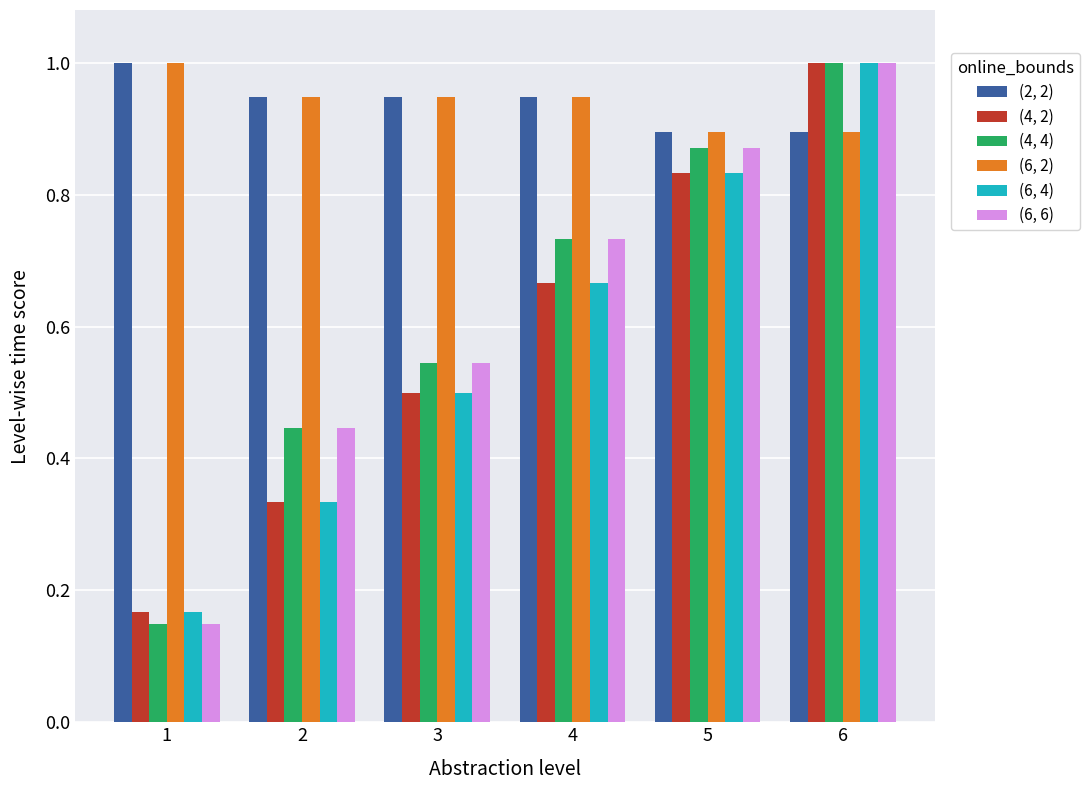

The (6, 6) series shows 0.2 at 2. True or false?

False